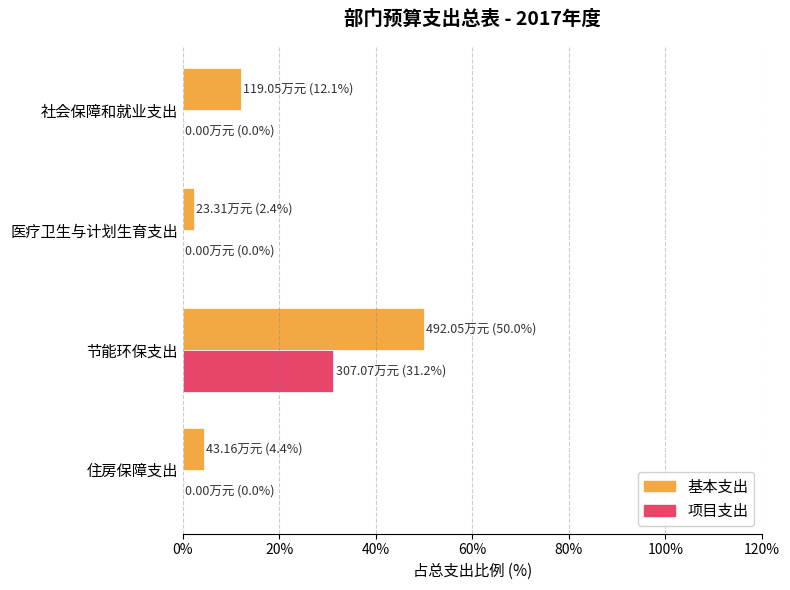

Where is 基本支出 nearest to the value 26?

社会保障和就业支出